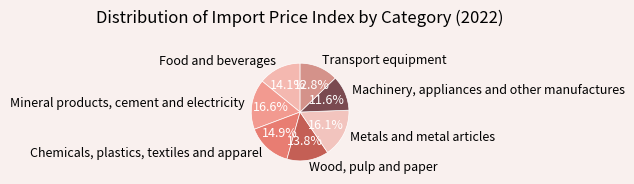

To the nearest percent, what portion does Chemicals, plastics, textiles and apparel represent?

15%